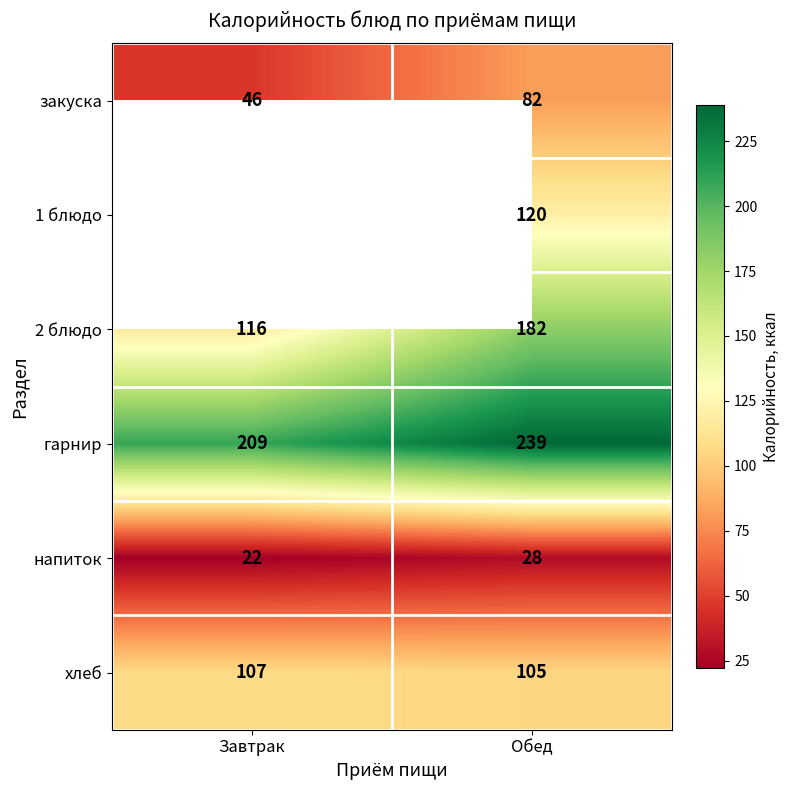

What is the greatest value displayed?

239.0